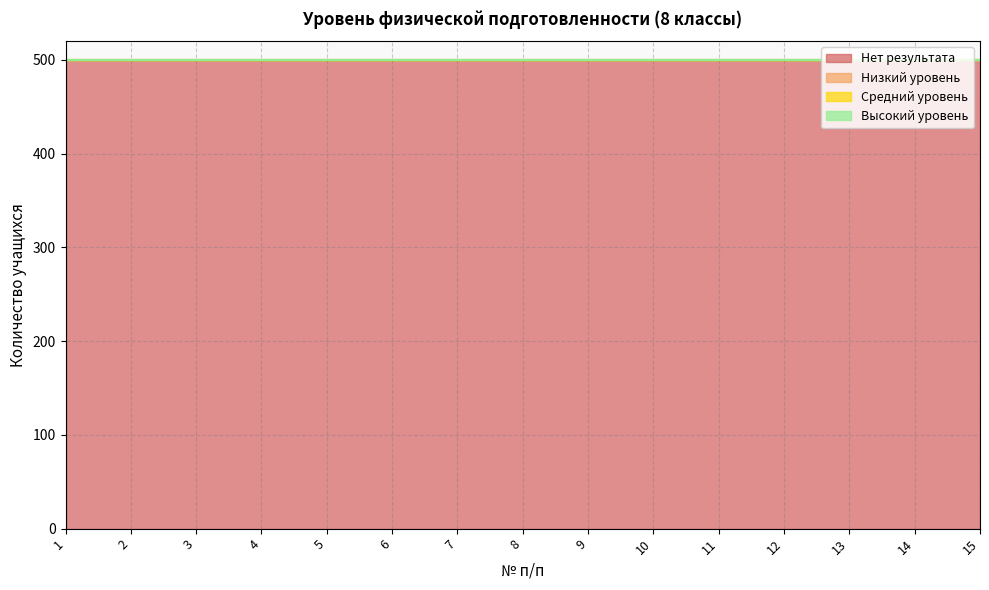

What are all the series names shown in the legend?

Нет результата, Низкий уровень, Средний уровень, Высокий уровень